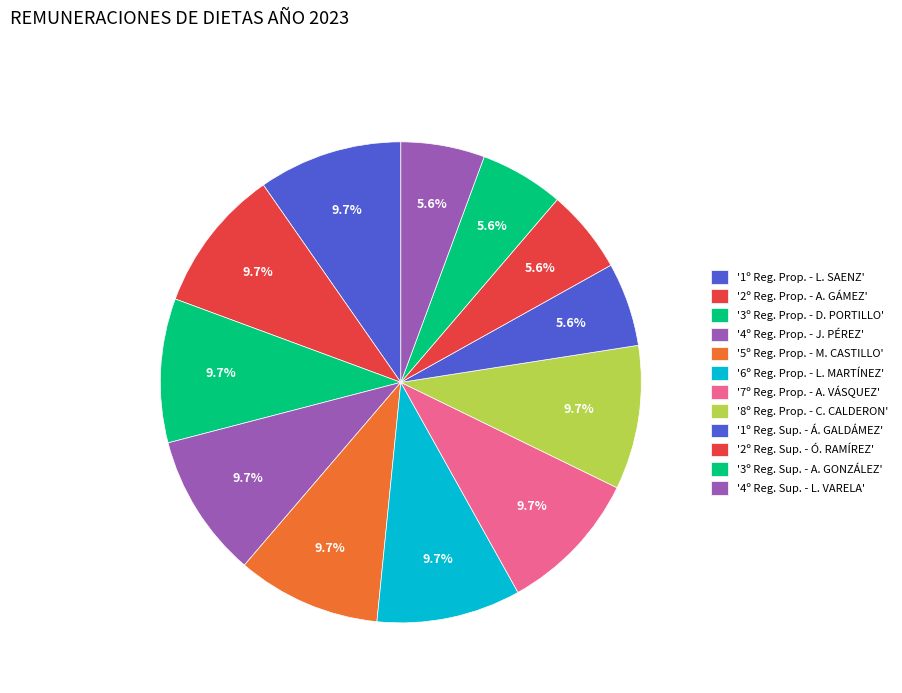

Count the number of slices in the pie.

12